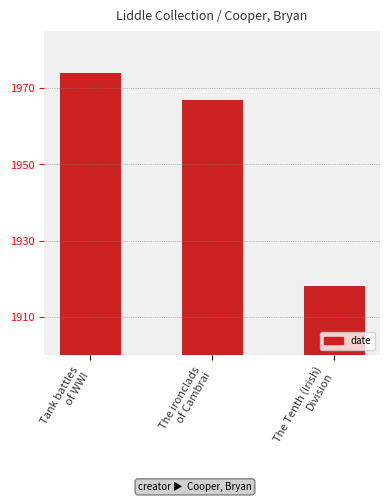

How many distinct data groups are displayed?

1